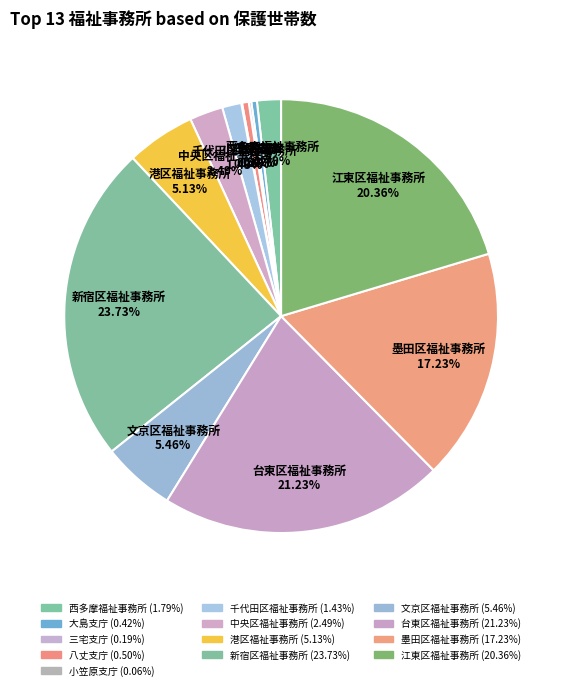

Does 江東区福祉事務所 account for over 50% of the chart?

No